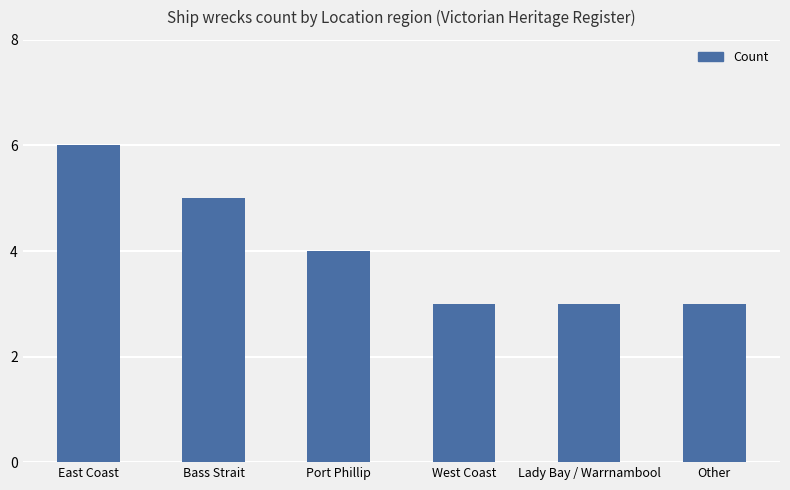

What is the ratio of the value at Bass Strait to the value at West Coast?

1.7